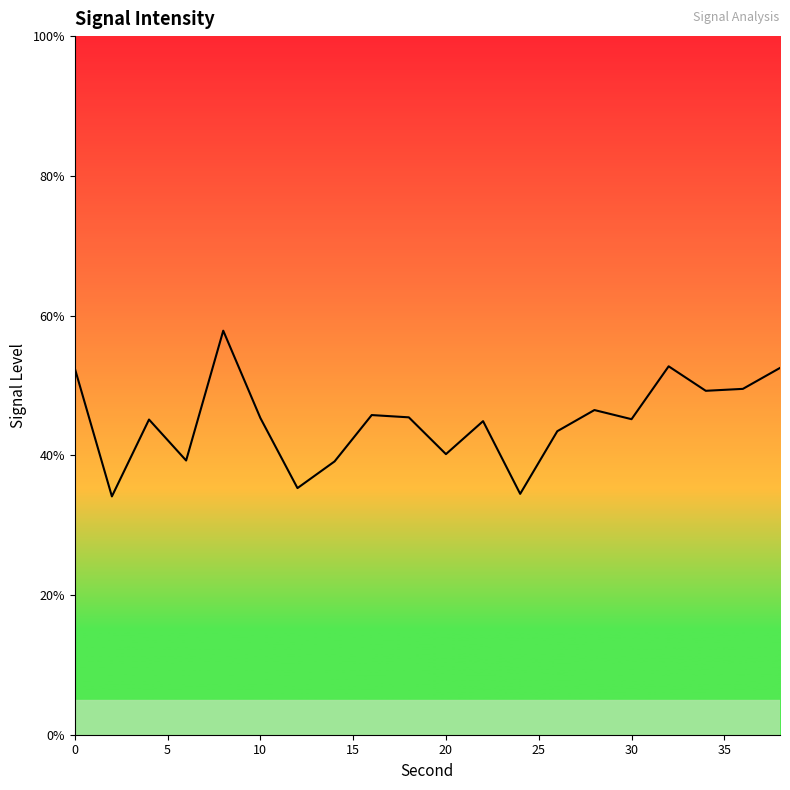

How many interior local valleys (lower than both neighbors) does the data have?

7